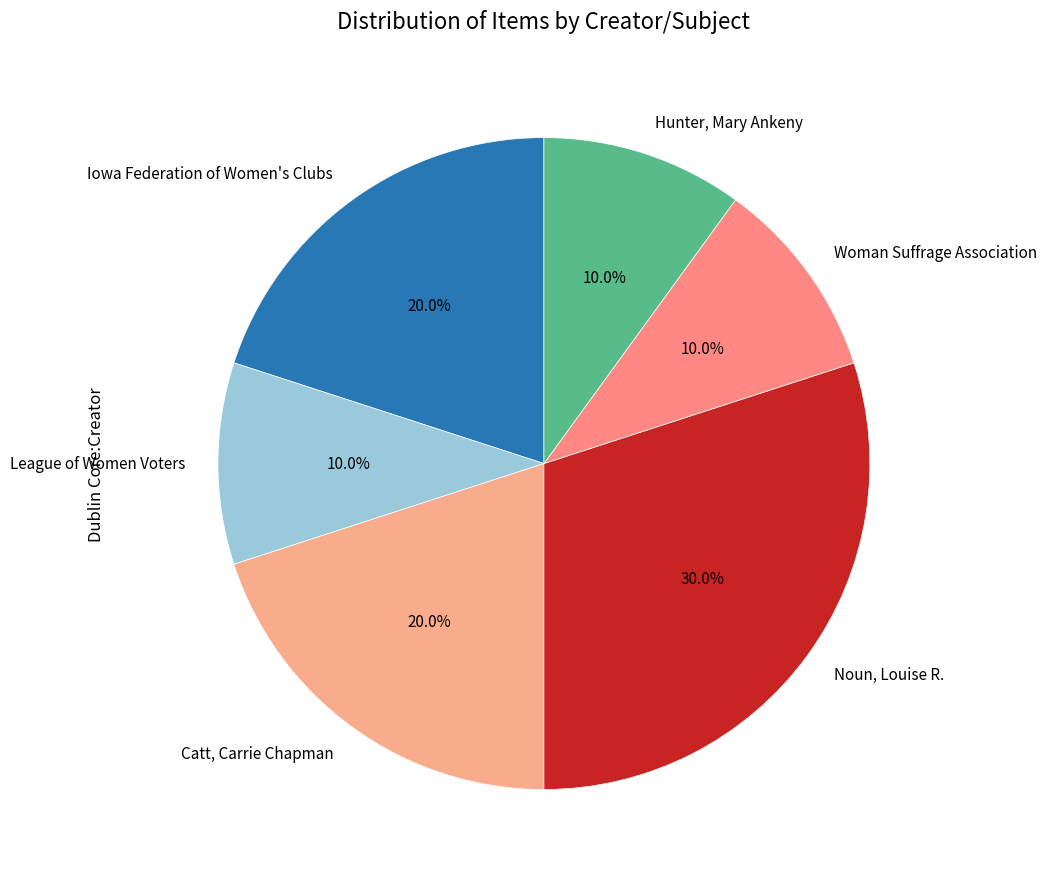

True or false: League of Women Voters accounts for 10% of the total.

True